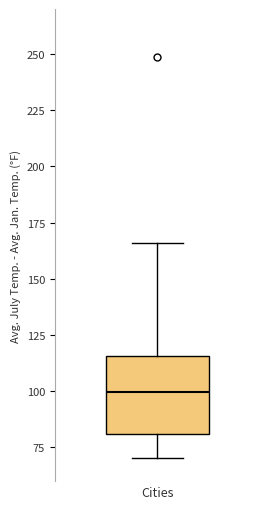

Transcribe this box plot: give where the median line is, the range the box spans, and where the two whiskers end, as read against the y-axis. The values are not printed on the chart, so give them approximately, as read against the axis.

median 100, box 80 to 115, whiskers 70 to 165